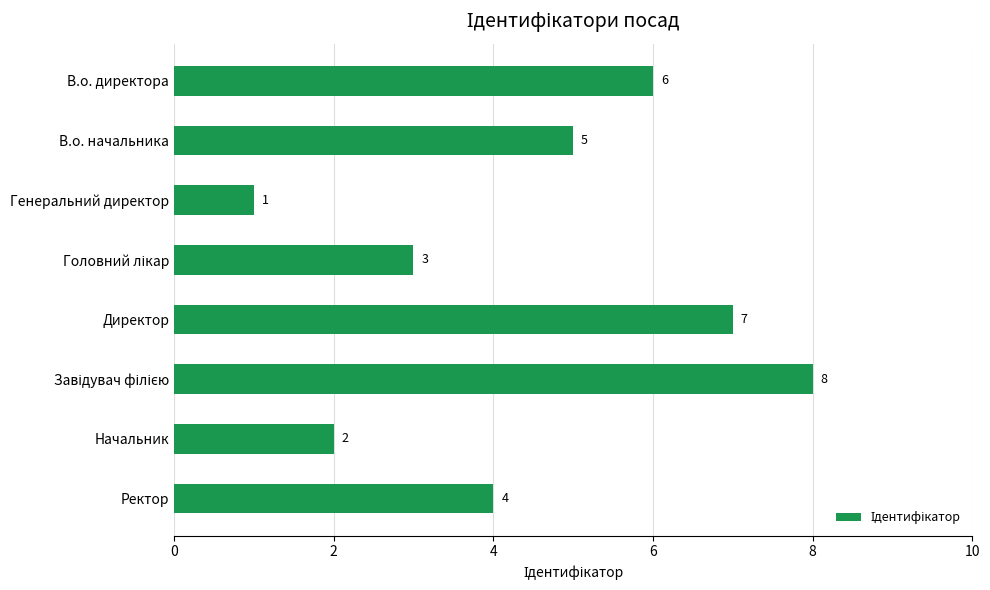

What is the sum of all values?

36